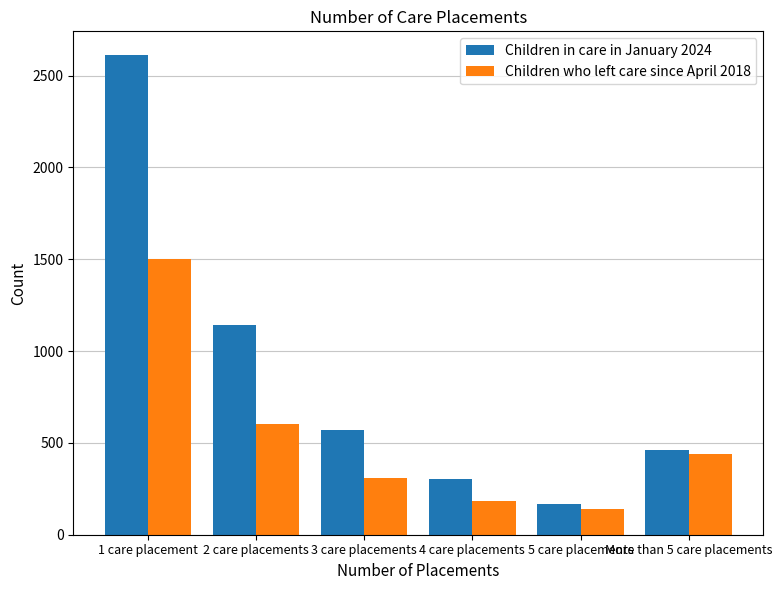

Does the chart contain any negative values?

No